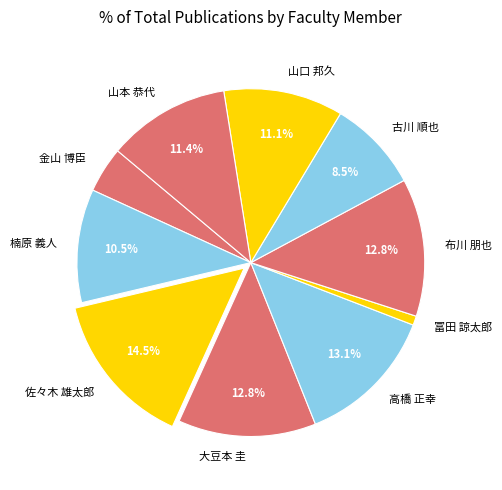

Between 楠原 義人 and 古川 順也, which is larger?

楠原 義人